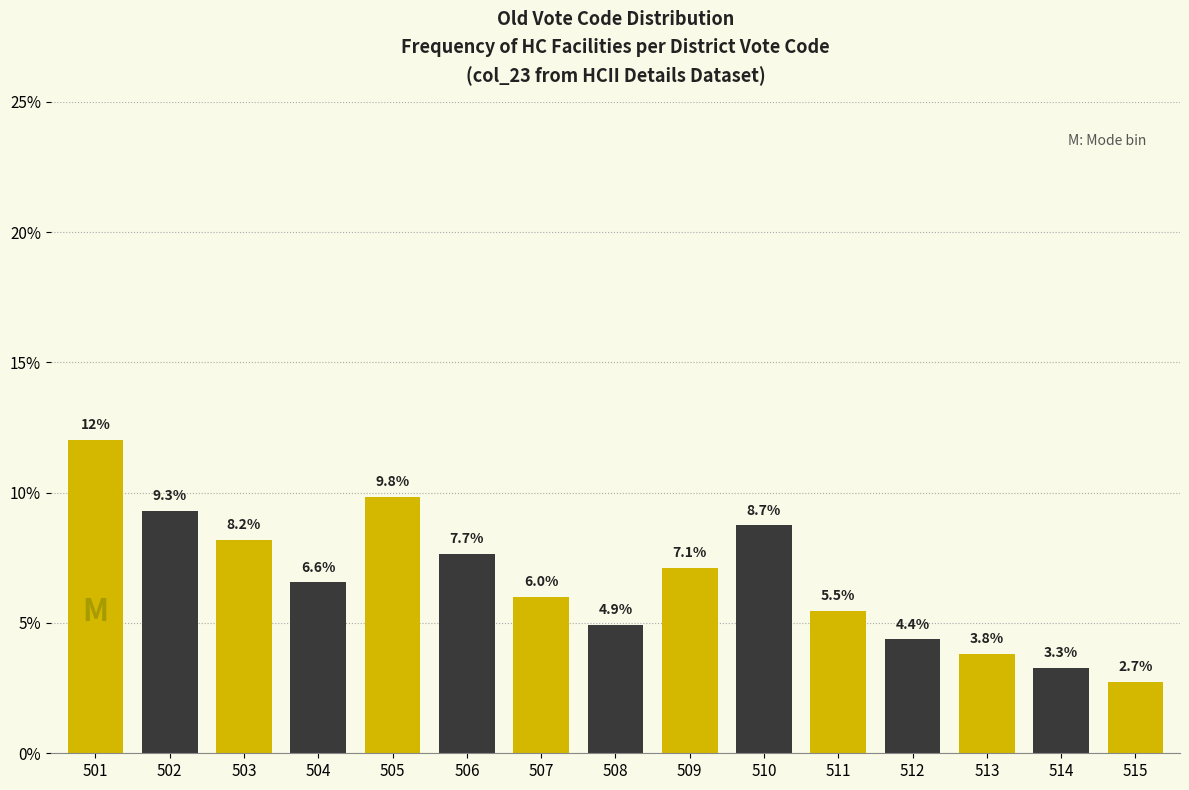

Reading left to right, extract all data points from this chart.

12.0	9.3	8.2	6.6	9.8	7.7	6.0	4.9	7.1	8.7	5.5	4.4	3.8	3.3	2.7